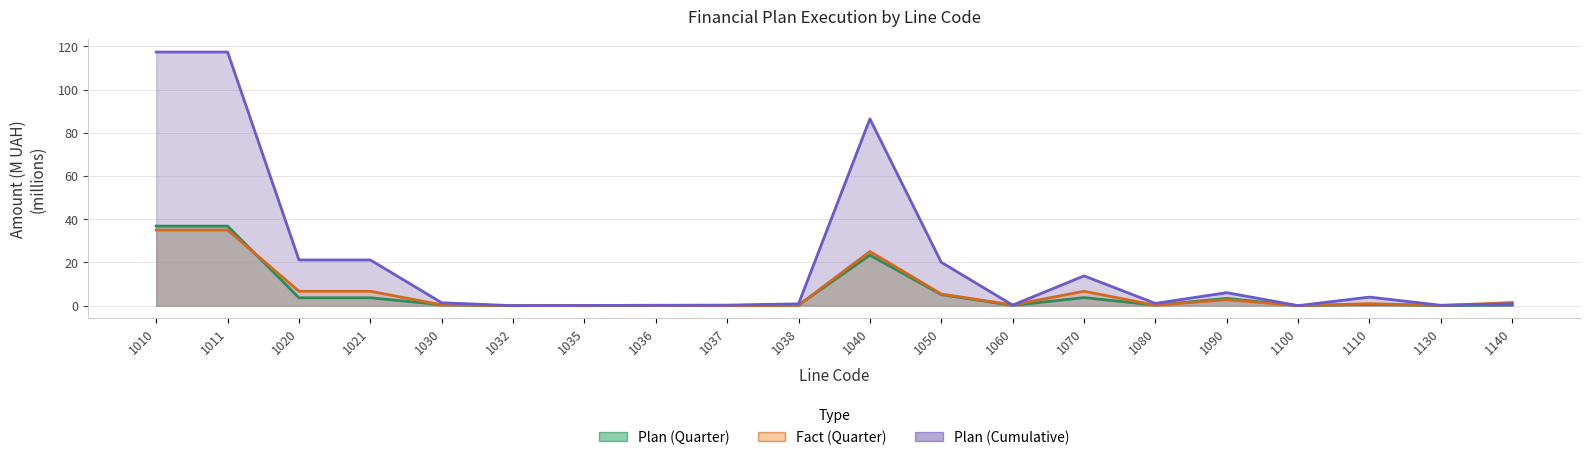

List the series in order of their peak value, lowest first.

Fact (Quarter), Plan (Quarter), Plan (Cumulative)